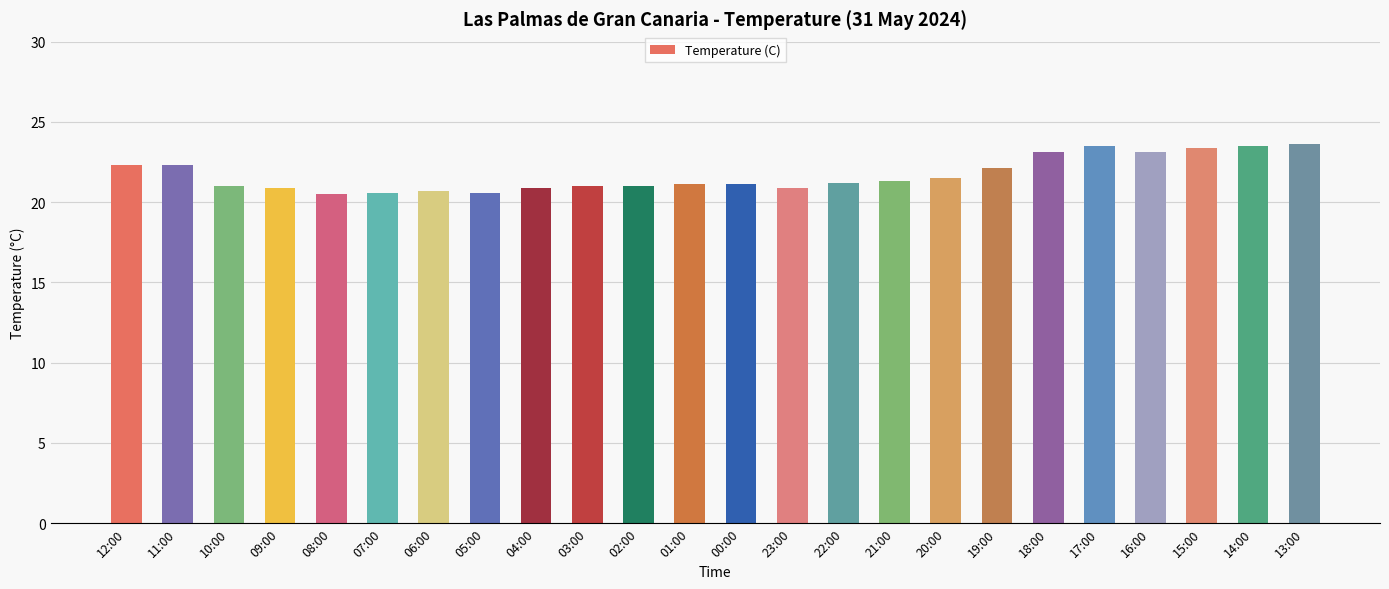

Are the bars horizontal?

No